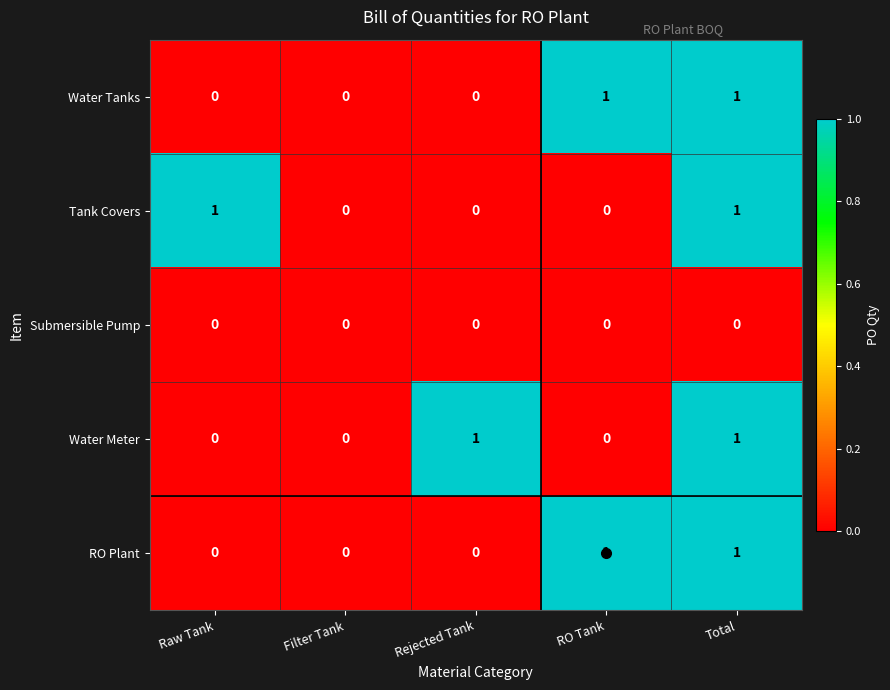

How many RO Plant values are between 0 and 1?

5